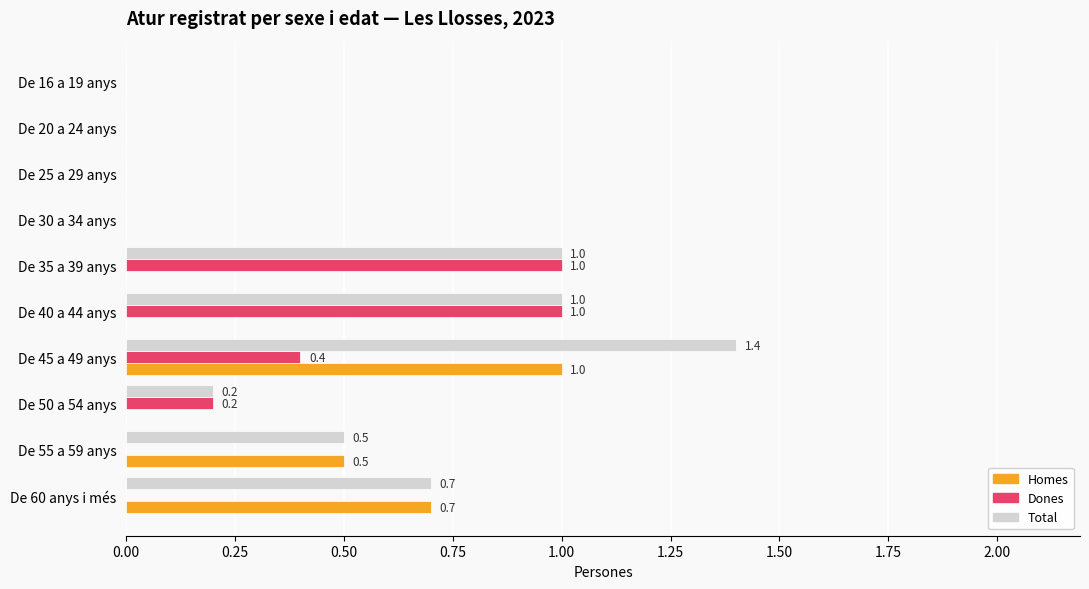

Which series changed the most between De 40 a 44 anys and De 45 a 49 anys?

Homes